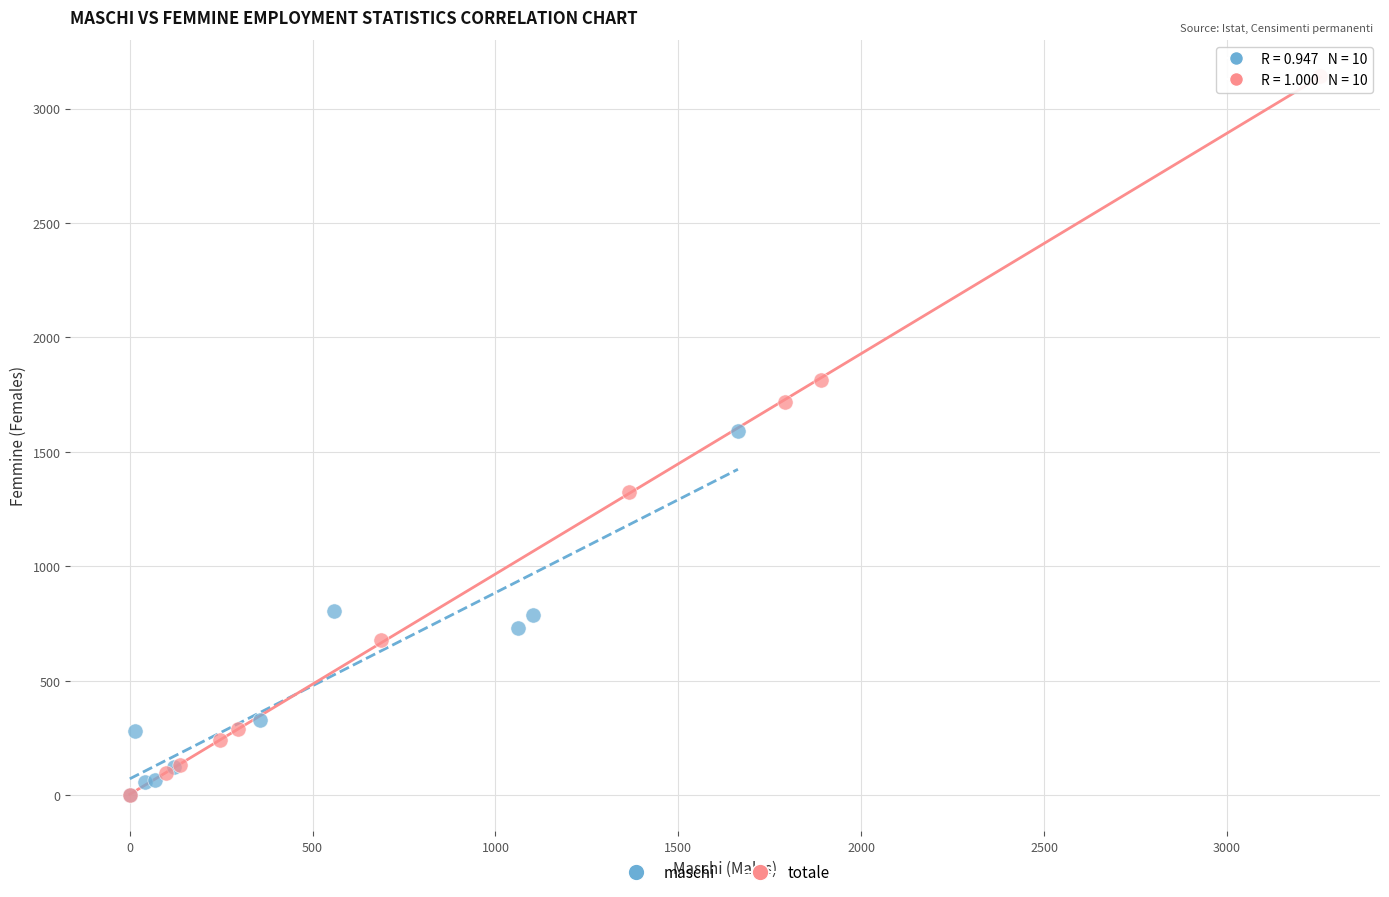

Which series reaches the maximum Y coordinate?

totale